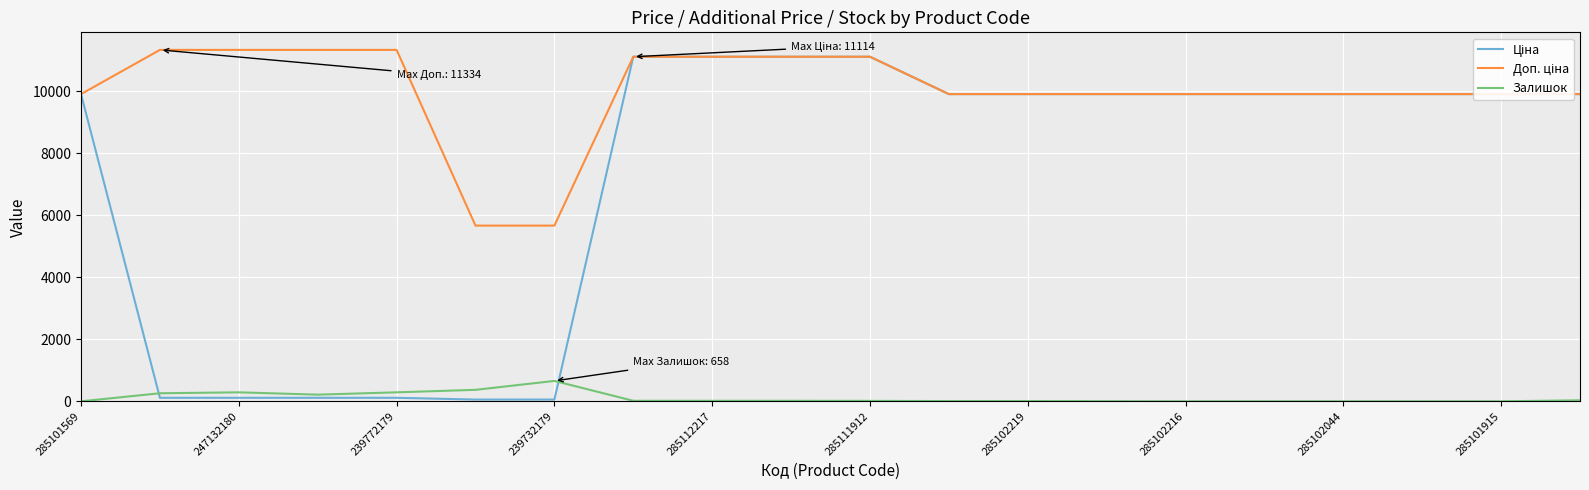

What is the highest value of the Залишок series?

658.0